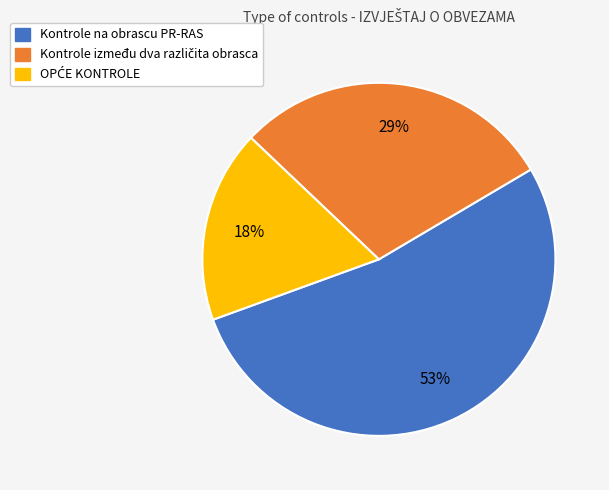

What percentage is the Kontrole na obrascu PR-RAS slice, to the nearest percent?

53%